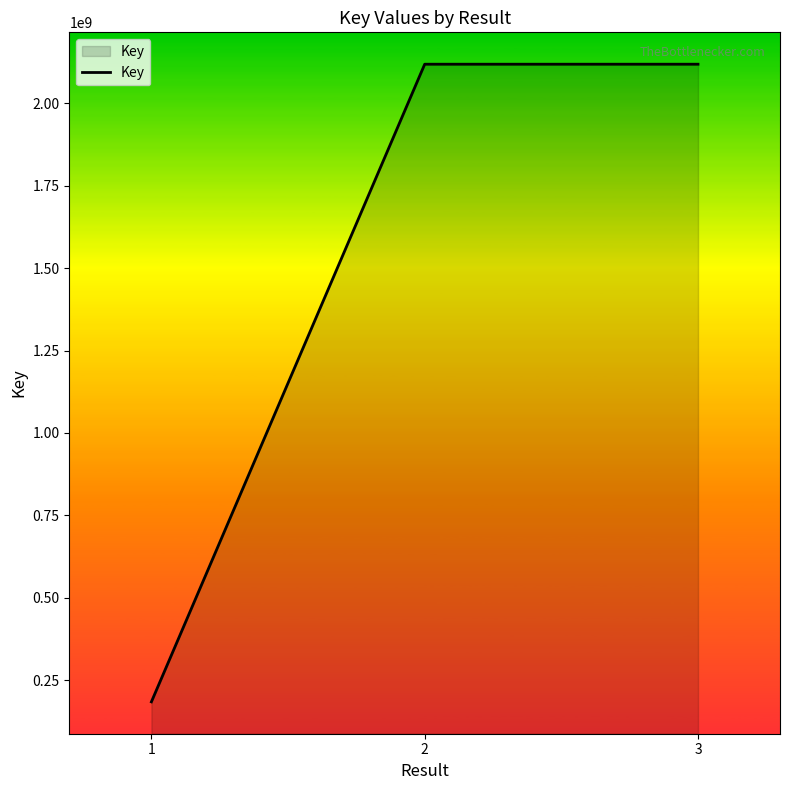

What is the ratio of the value at 2 to the value at 1?

11.4